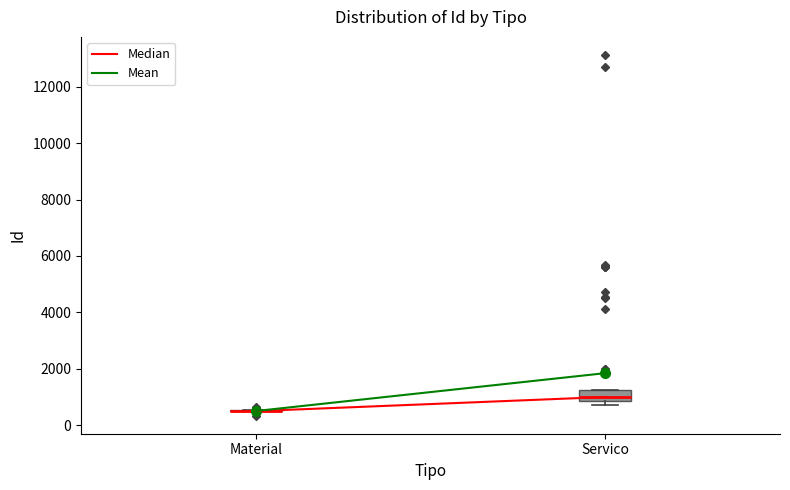

Reading left to right, transcribe this box plot: for each box, give where its median line is, the range the box spans, and where its two whiskers end, as read against the y-axis. The values are not printed on the chart, so give them approximately, as read against the axis.

Material: box collapsed to a line at 400, whiskers 400 to 600
Servico: median 1000, box 800 to 1200, whiskers 800 (just below the box's lower edge) to 1200